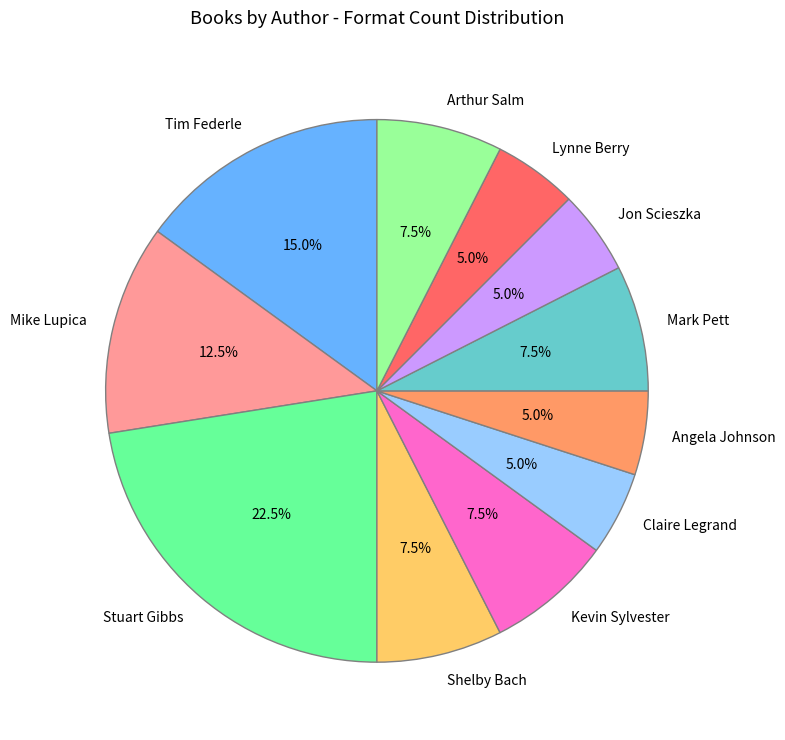

To the nearest percent, what is the average slice percentage?

9%